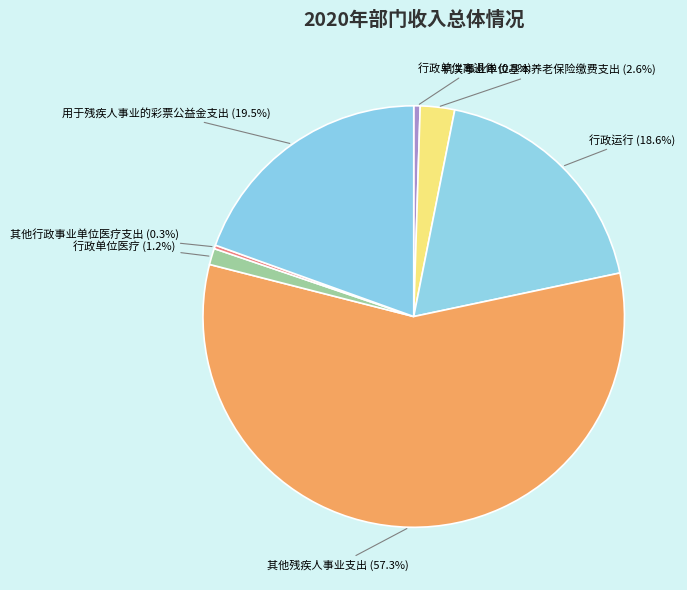

To the nearest percent, what percentage of the pie is 机关事业单位基本养老保险缴费支出?

3%